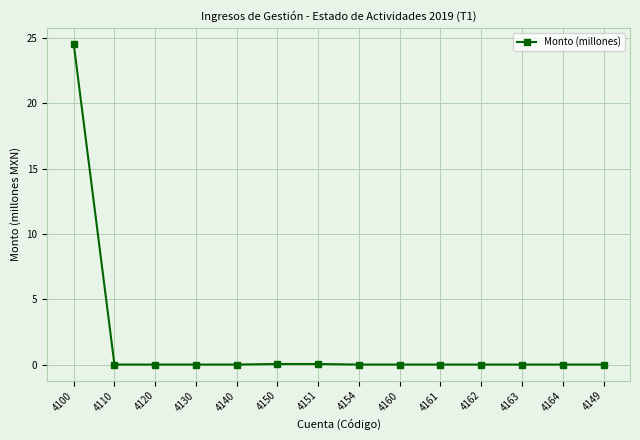

The value at 4110 is 10.2. True or false?

False